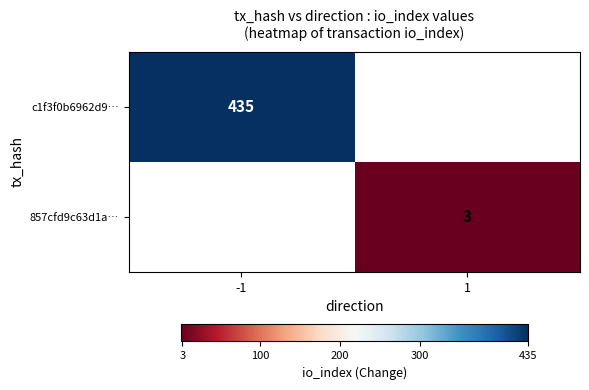

Is the value of 857cfd9c63d1a… at 1 greater than the value of c1f3f0b6962d9… at -1?

No